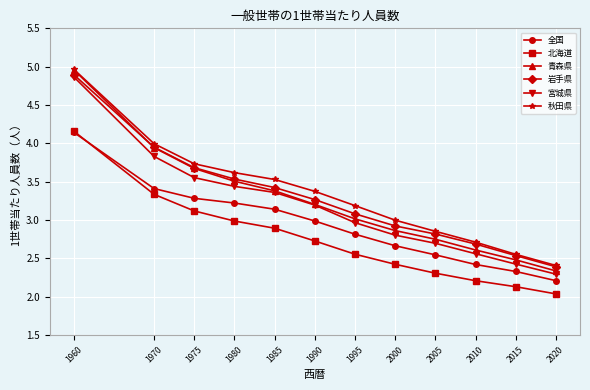

How many data points does each series have?

12